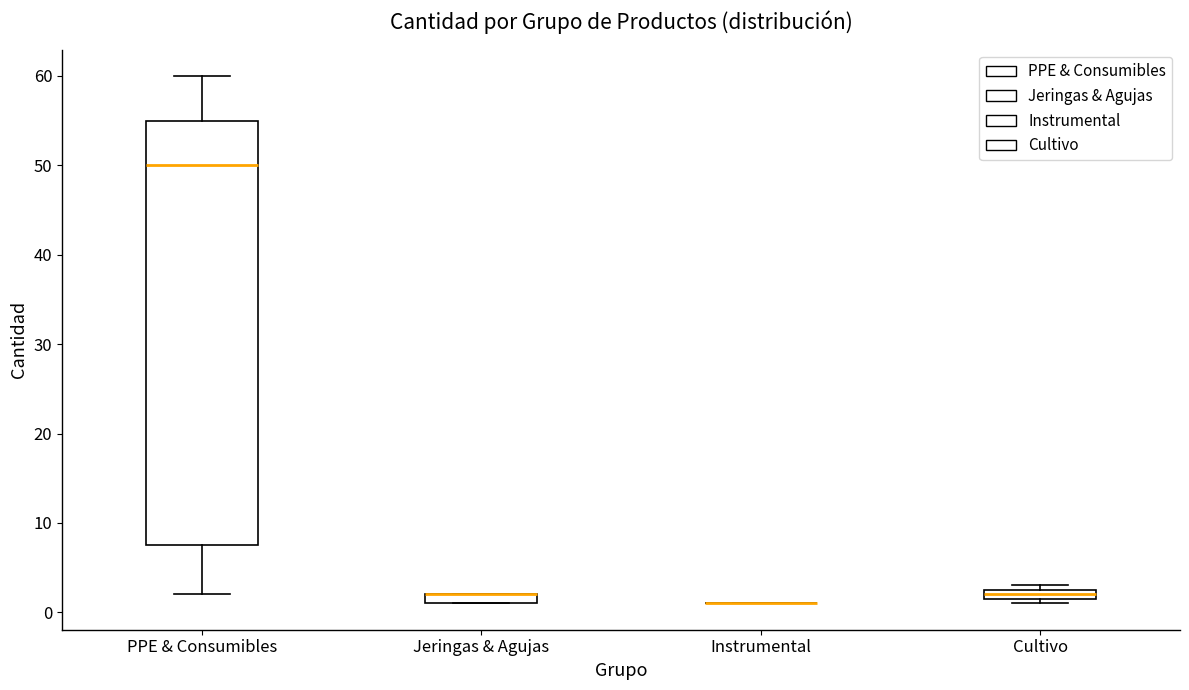

Comparing the boxes themselves (not the whiskers), which one is the tallest?

PPE & Consumibles